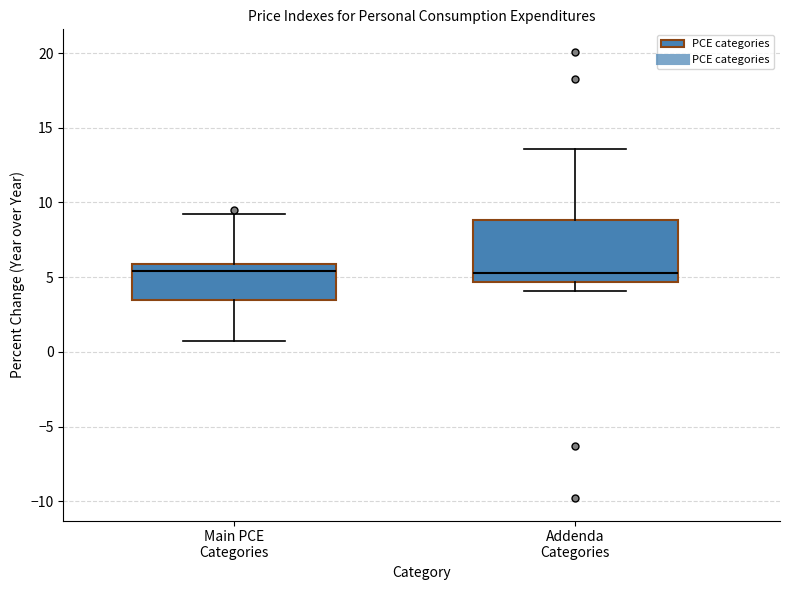

Reading left to right, transcribe this box plot: for each box, give where its median line is, the range the box spans, and where its two whiskers end, as read against the y-axis. The values are not printed on the chart, so give them approximately, as read against the axis.

Main PCE Categories: median 5.5, box 3.5 to 6.0, whiskers 0.5 to 9.0
Addenda Categories: median 5.5, box 4.5 to 9.0, whiskers 4.0 to 13.5